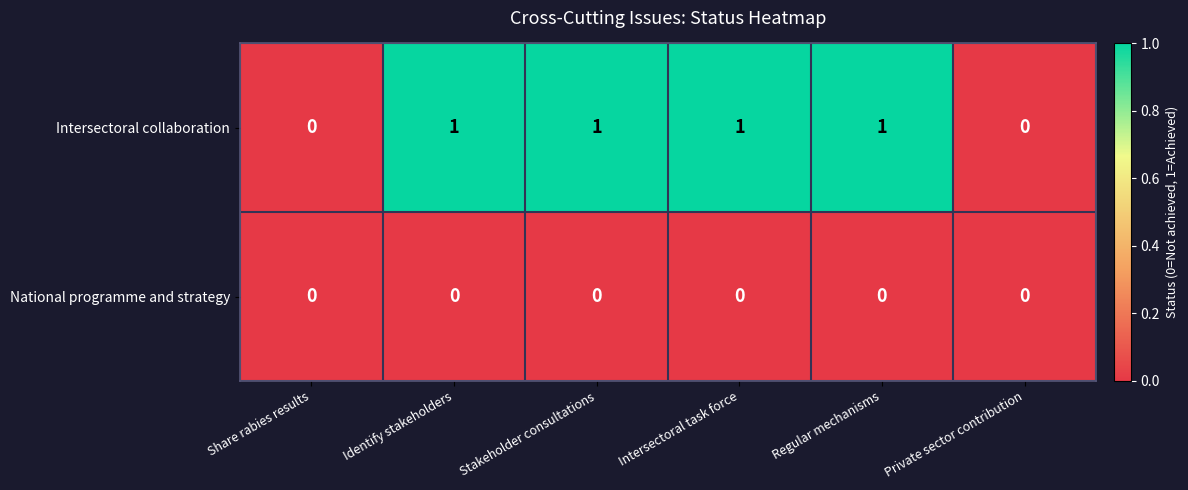

Is the value of National programme and strategy at Share rabies results greater than the value of Intersectoral collaboration at Stakeholder consultations?

No